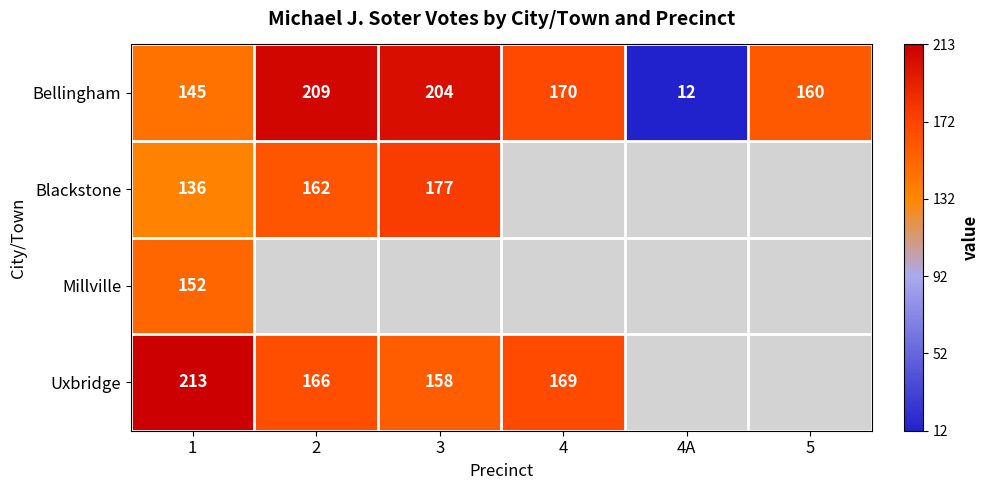

How many data points in Bellingham are less than 170?

3